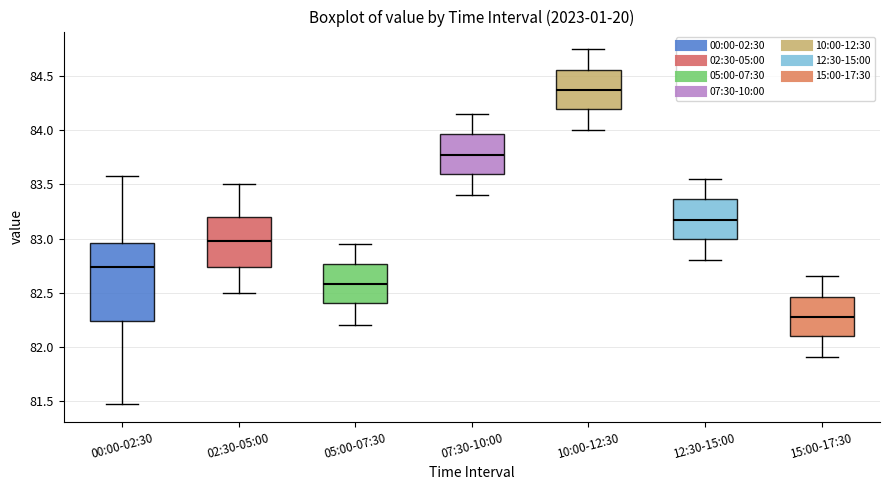

Which box's median line is the highest?

10:00-12:30